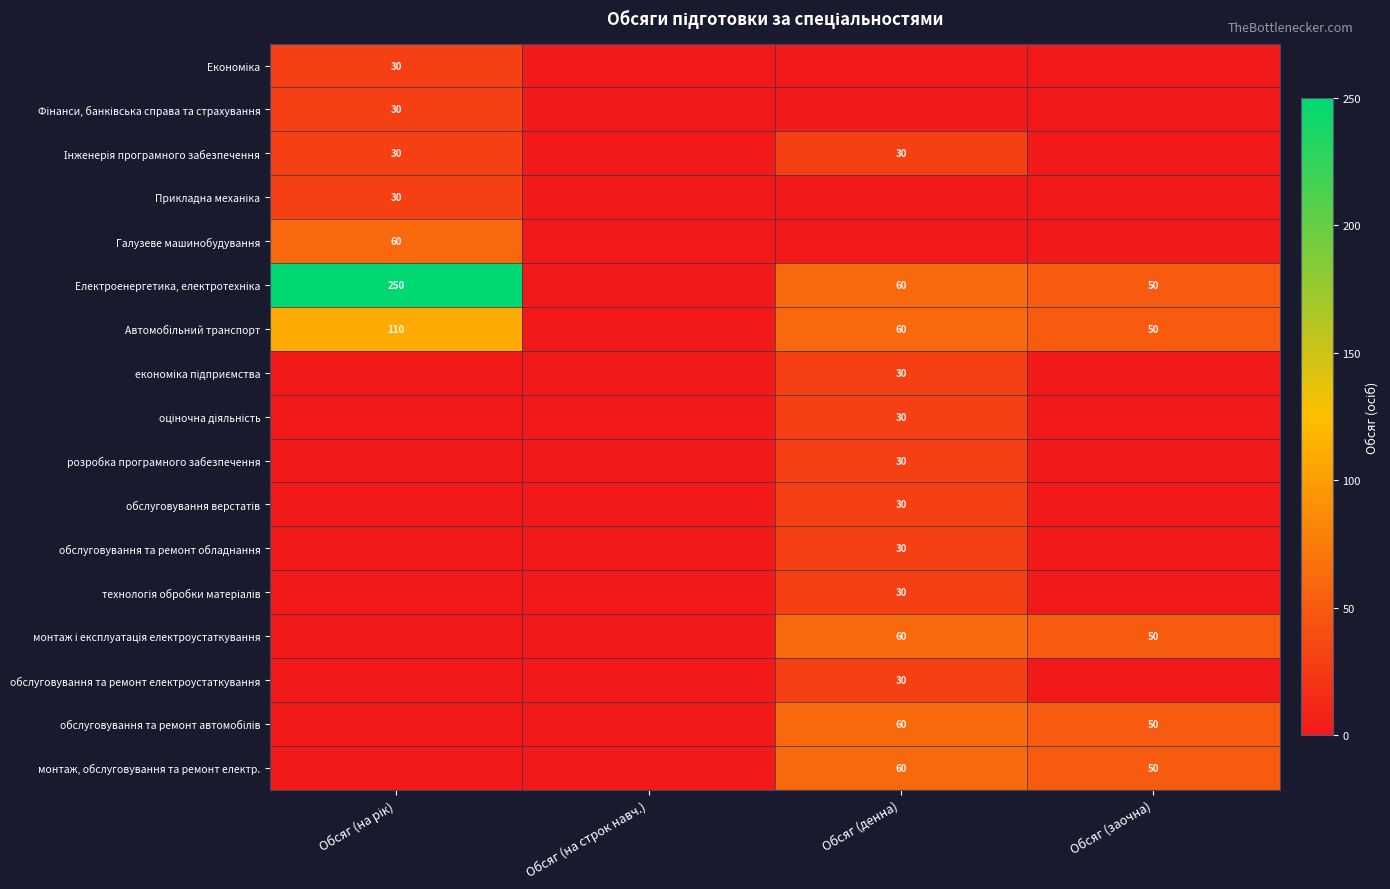

Is the value of Галузеве машинобудування at Обсяг (денна) greater than the value of розробка програмного забезпечення at Обсяг (на строк навч.)?

No